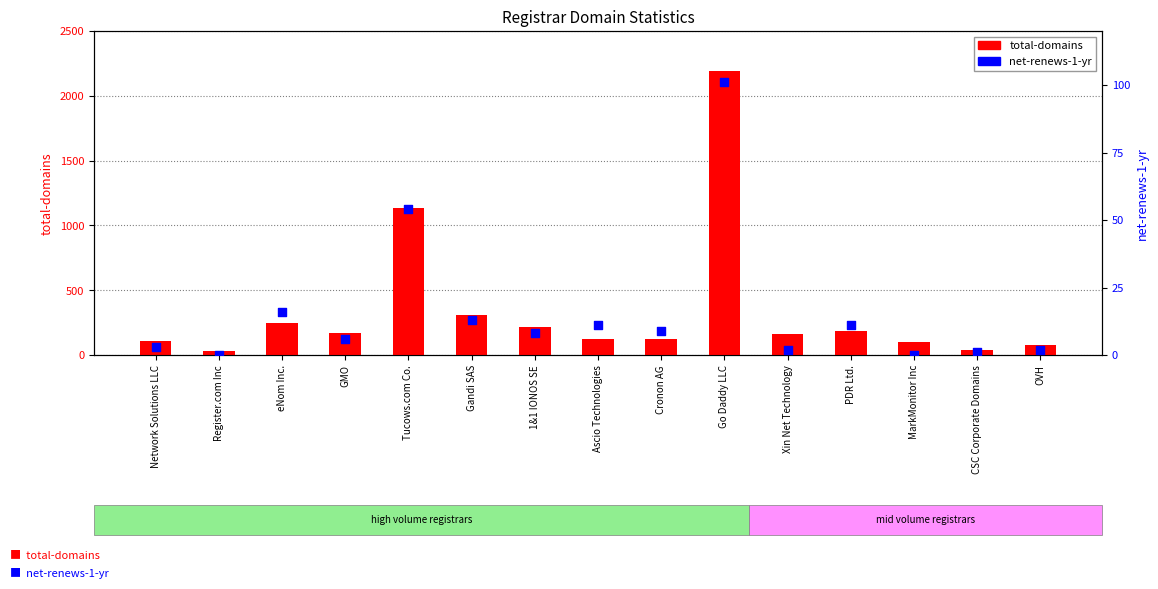

What are all the series names shown in the legend?

total-domains, net-renews-1-yr